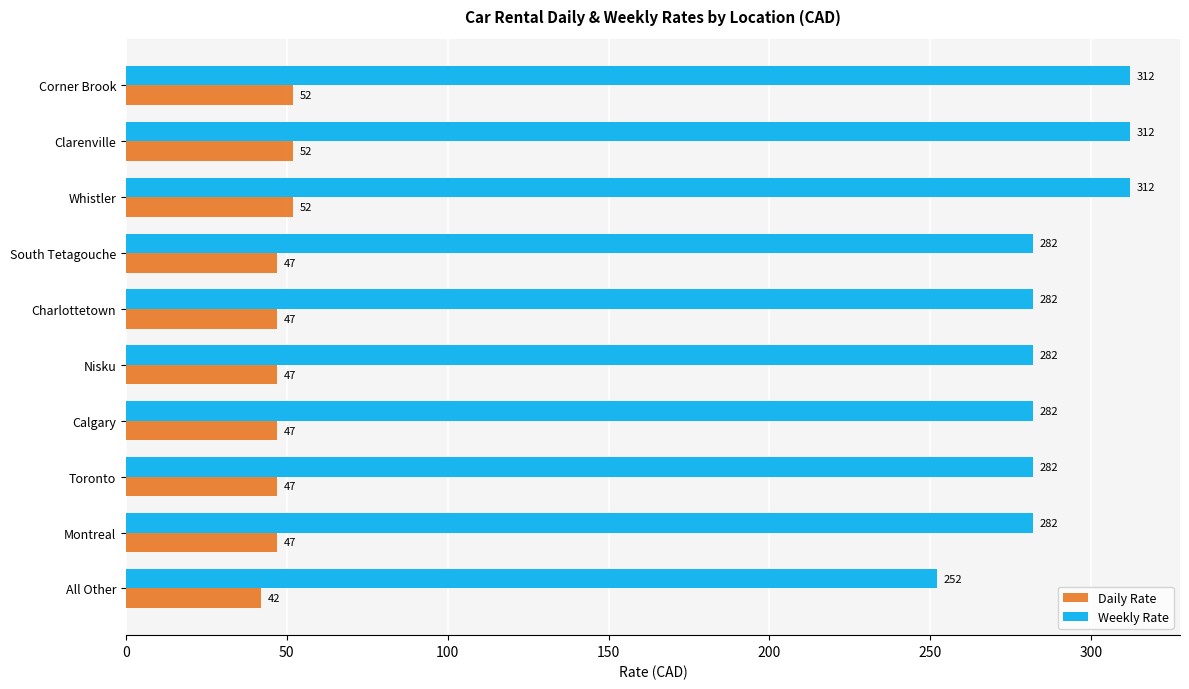

How many Daily Rate values are between 47 and 52?

9